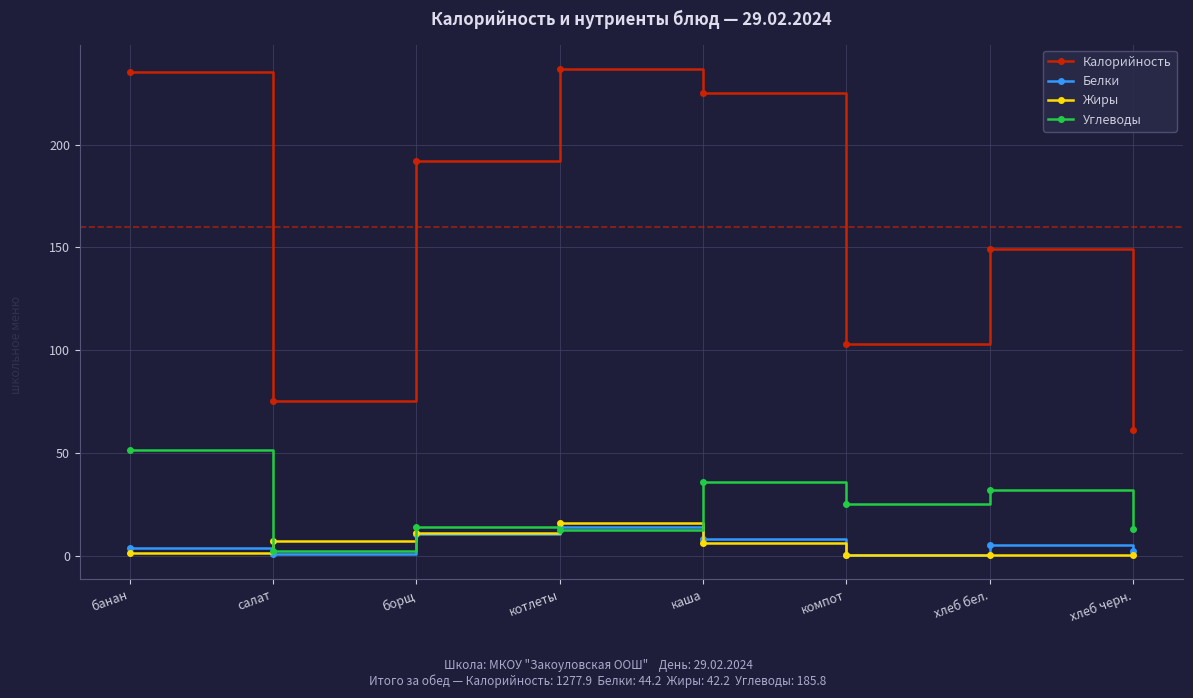

What is the value of the Калорийность point at the 2nd from the left?

75.4